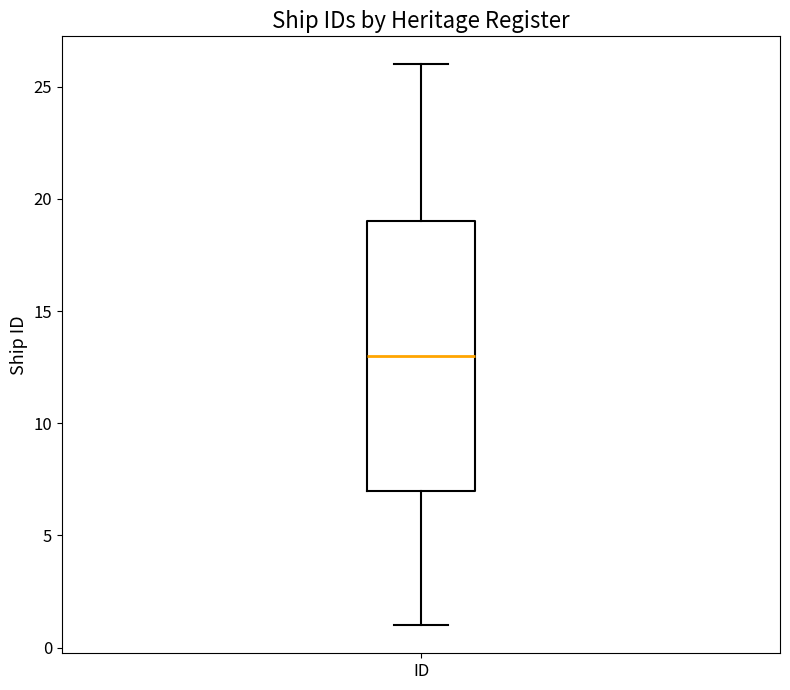

Read this box plot against the y-axis: the position of the median line, the range covered by the box, and the ends of both whiskers. The values are not printed on the chart, so give them approximately, as read against the axis.

median 13, box 7 to 19, whiskers 1 to 26